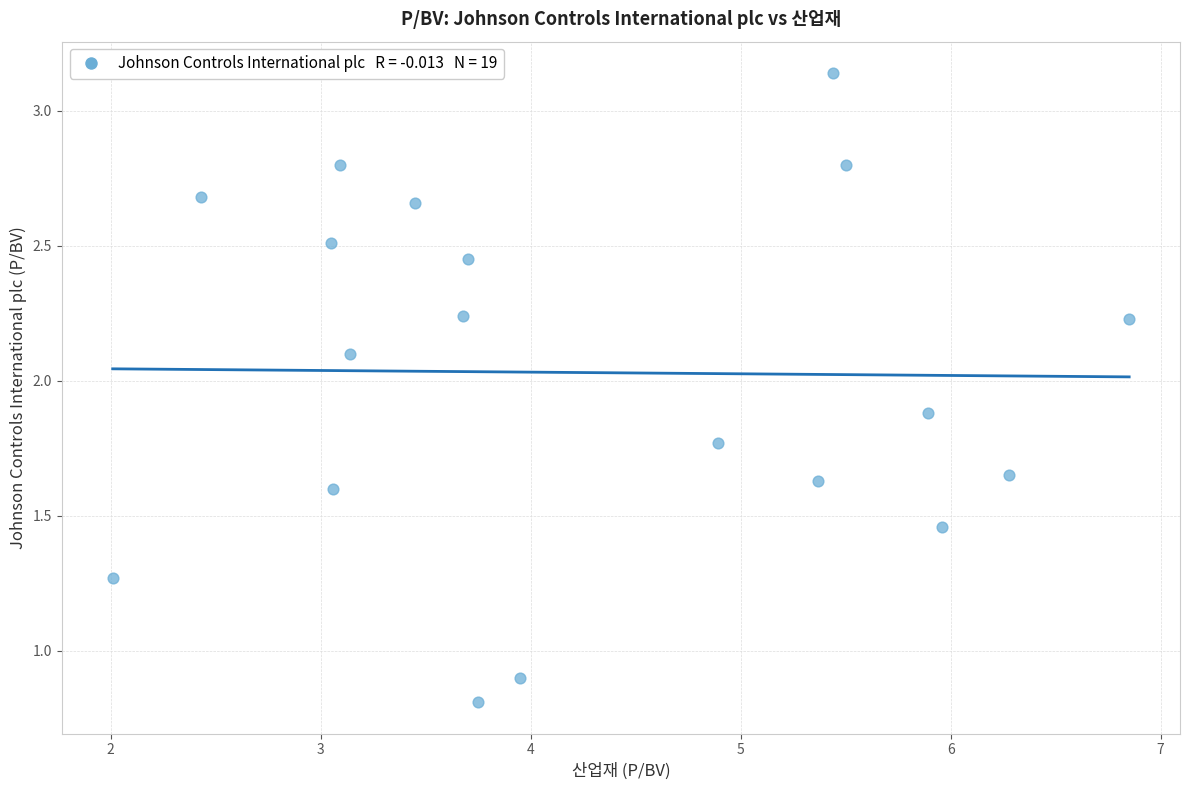

What Y value in the scatter plot is closest to 1?

0.9